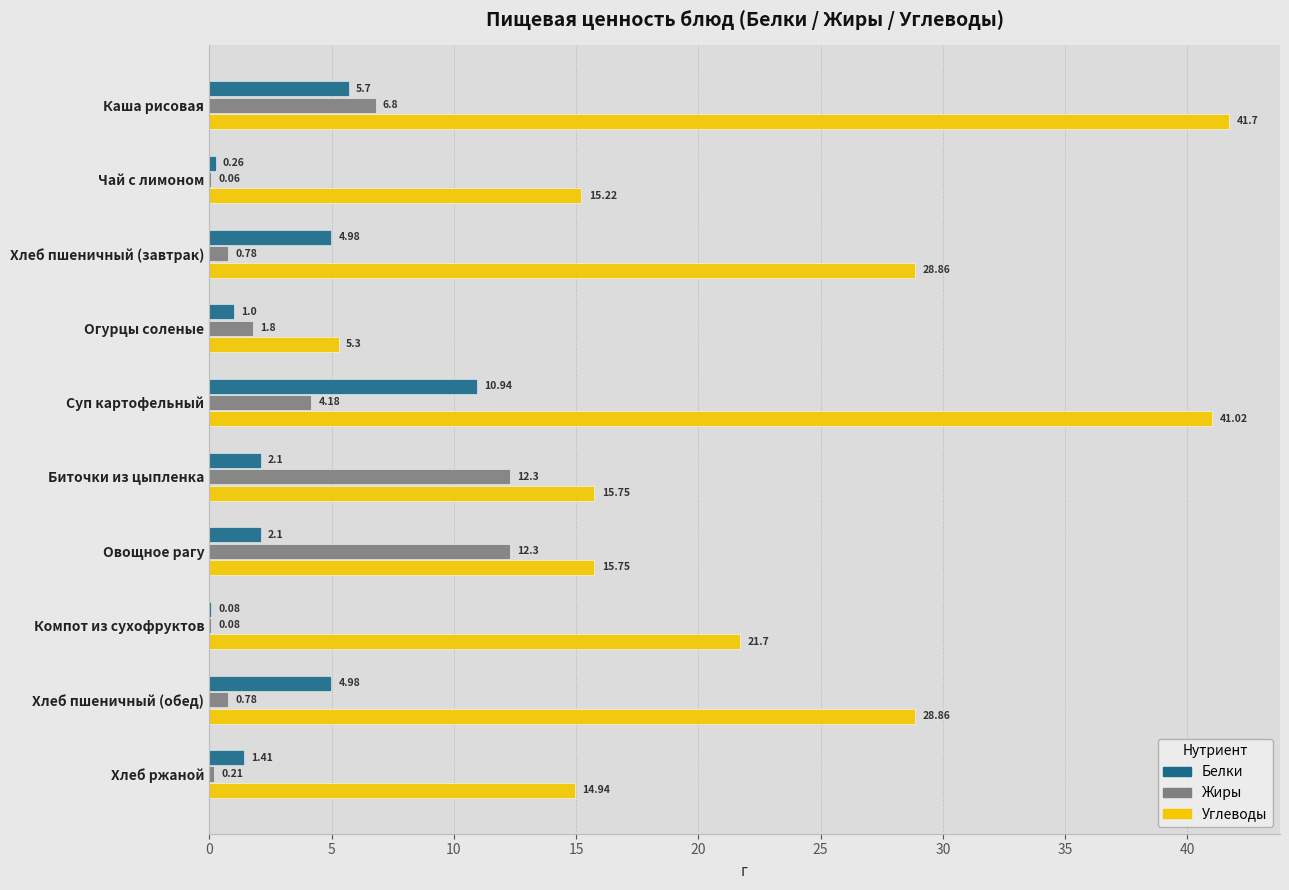

What is the sum of all Жиры values?

39.3